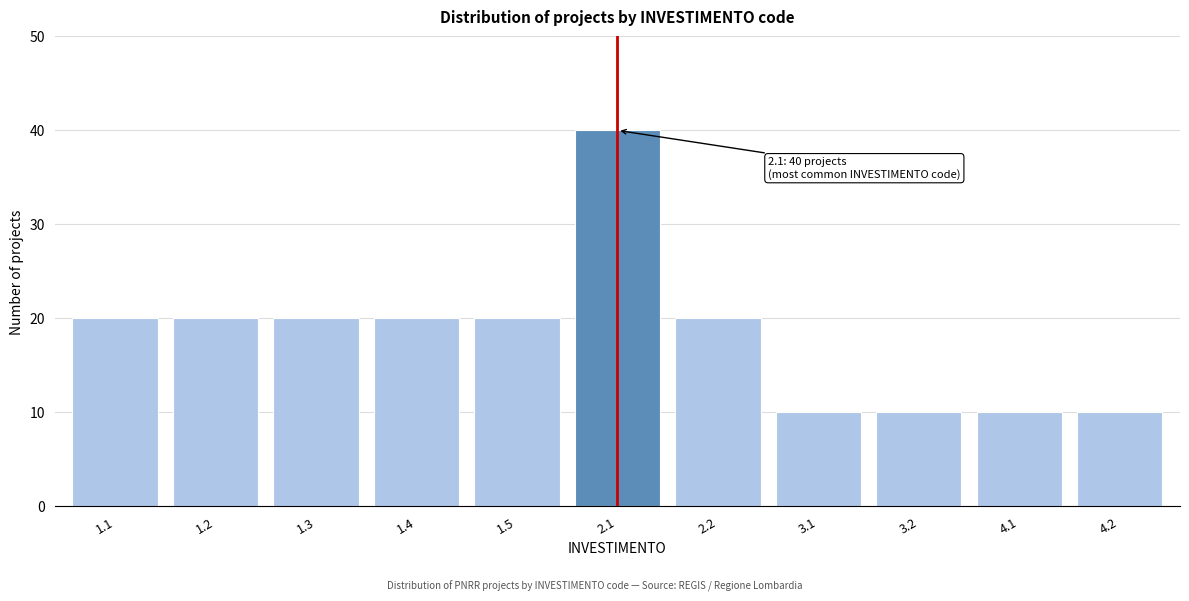

Reading left to right, extract all data points from this chart.

1.1=20	1.2=20	1.3=20	1.4=20	1.5=20	2.1=40	2.2=20	3.1=10	3.2=10	4.1=10	4.2=10